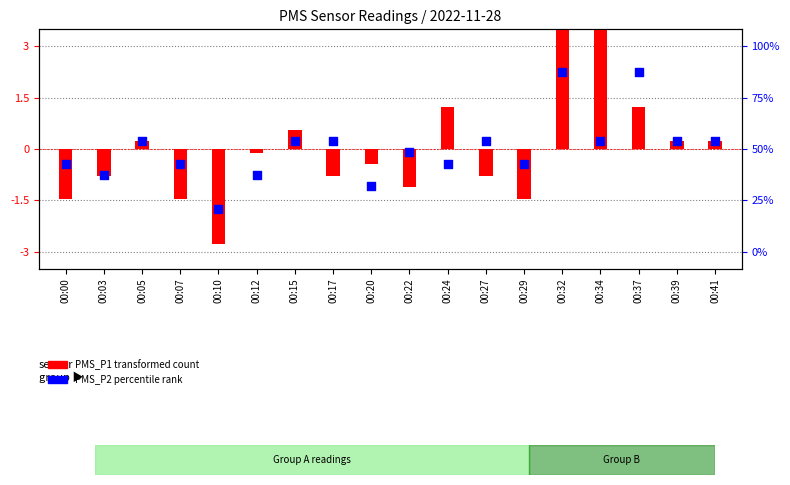

What is the total value across all series at 00:39?

0.5